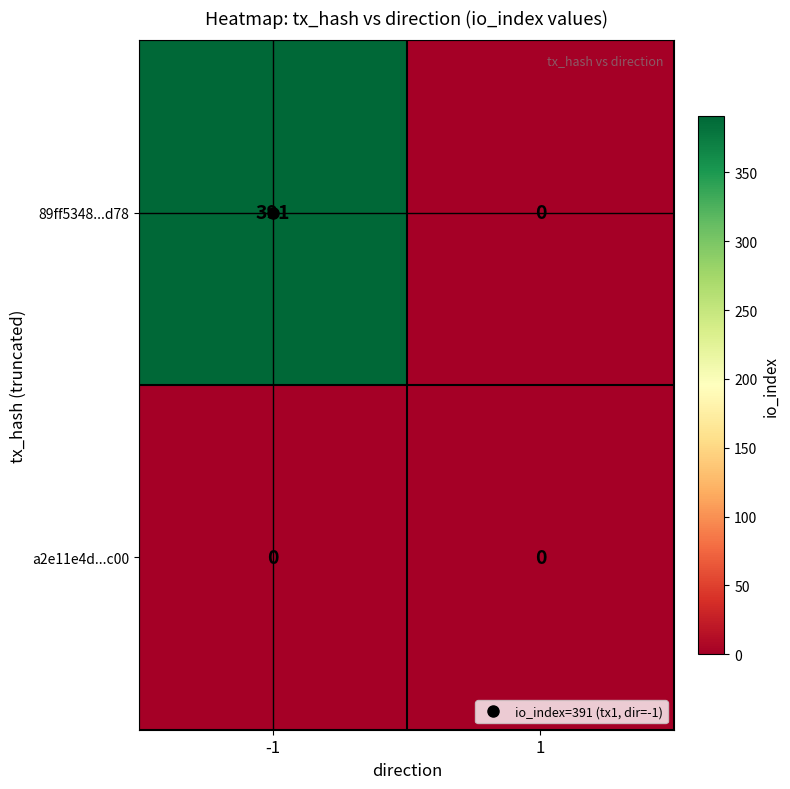

The a2e11e4d...c00 series shows 0 at 1. True or false?

True